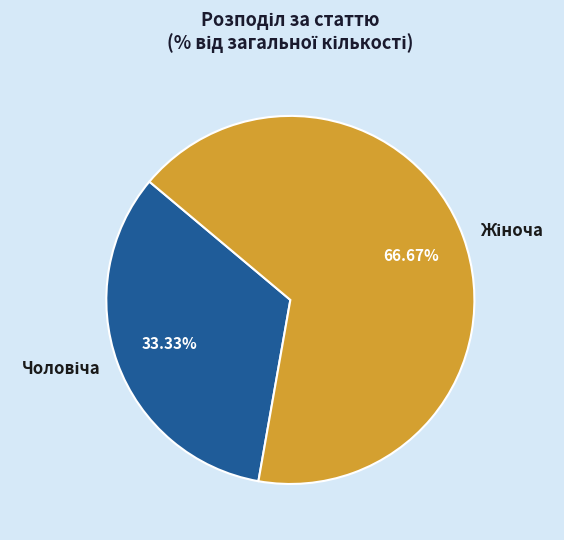

Is there any slice that represents more than half of the pie?

Yes